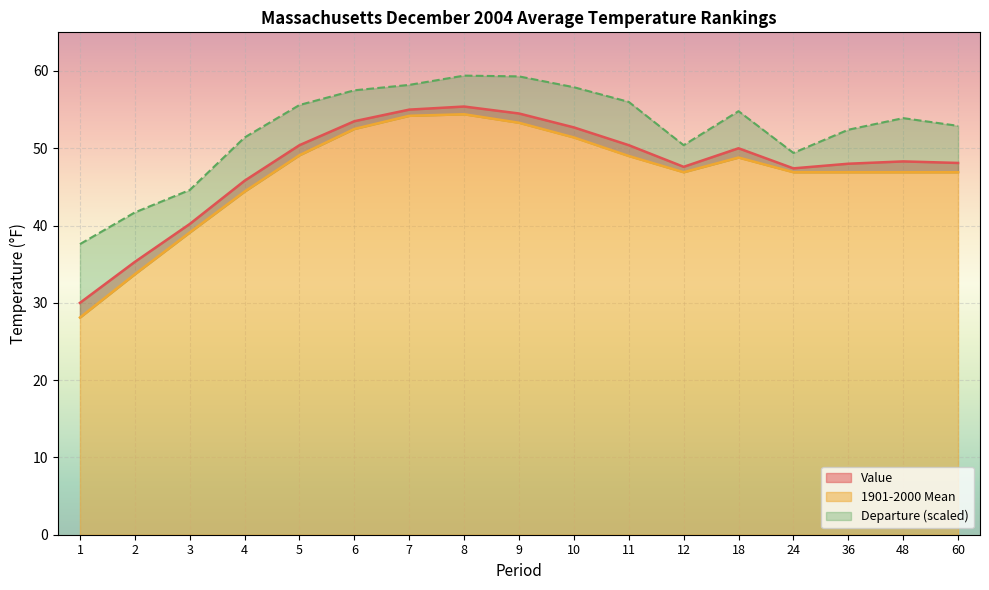

Which has a higher value, 24 or 1?

24